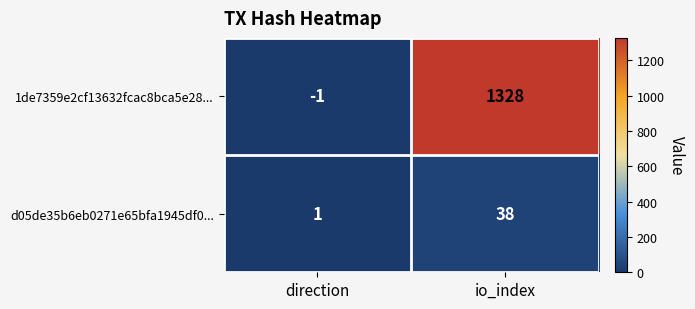

Reading left to right, extract all data points from this chart.

1de7359e2cf13632fcac8bca5e28...: direction=-1	io_index=1328
d05de35b6eb0271e65bfa1945df0...: direction=1	io_index=38